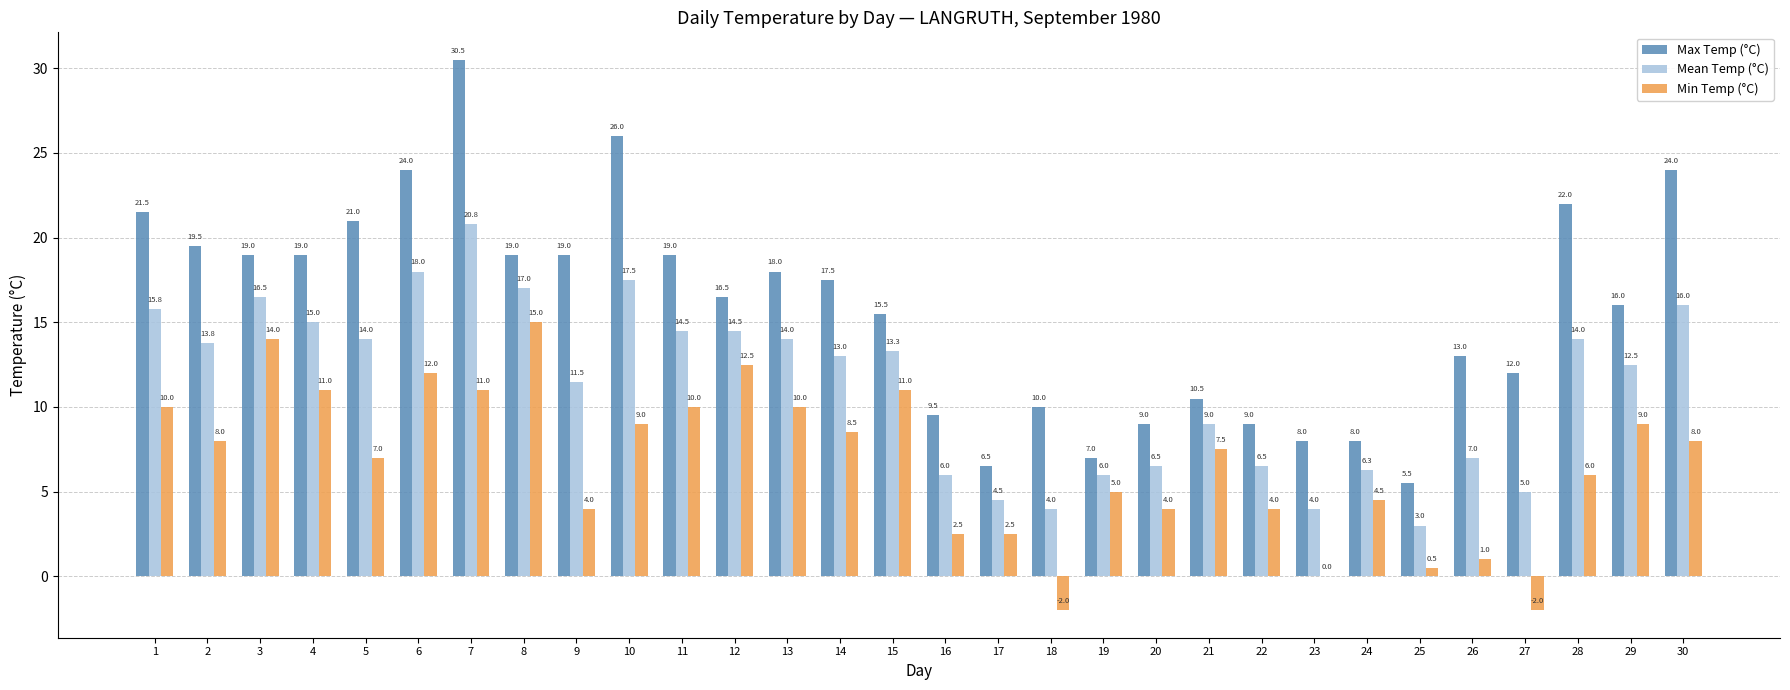

Which series changed the most between 1 and 5?

Min Temp (°C)